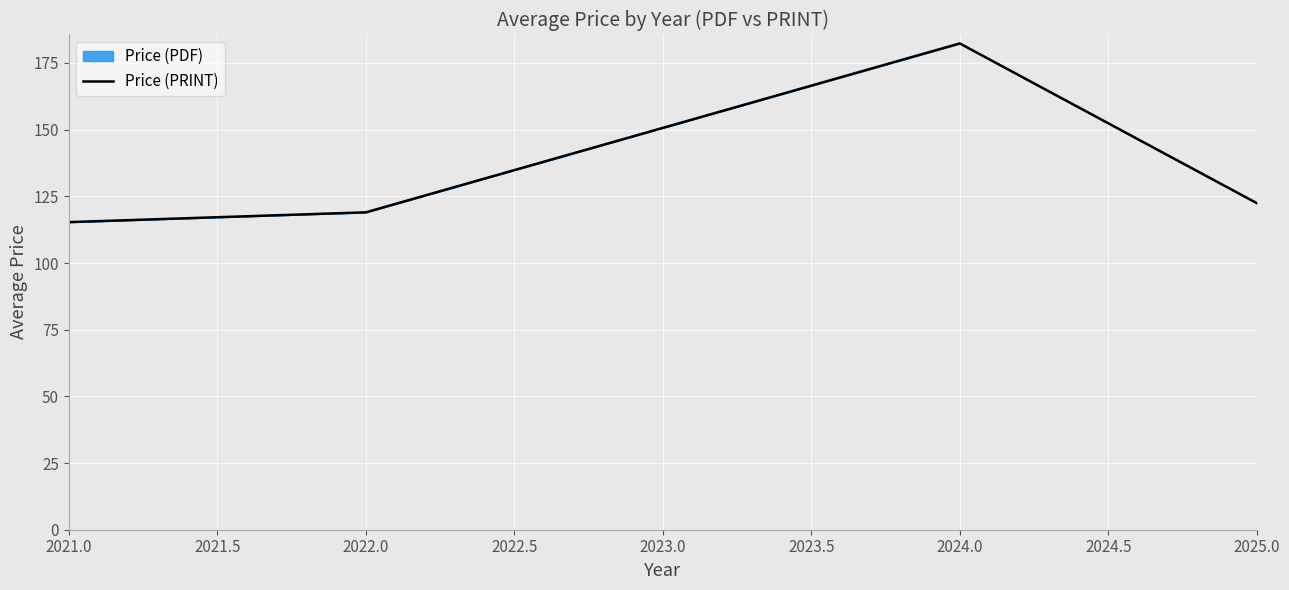

What is the value of the 2nd point from the left?

119.0